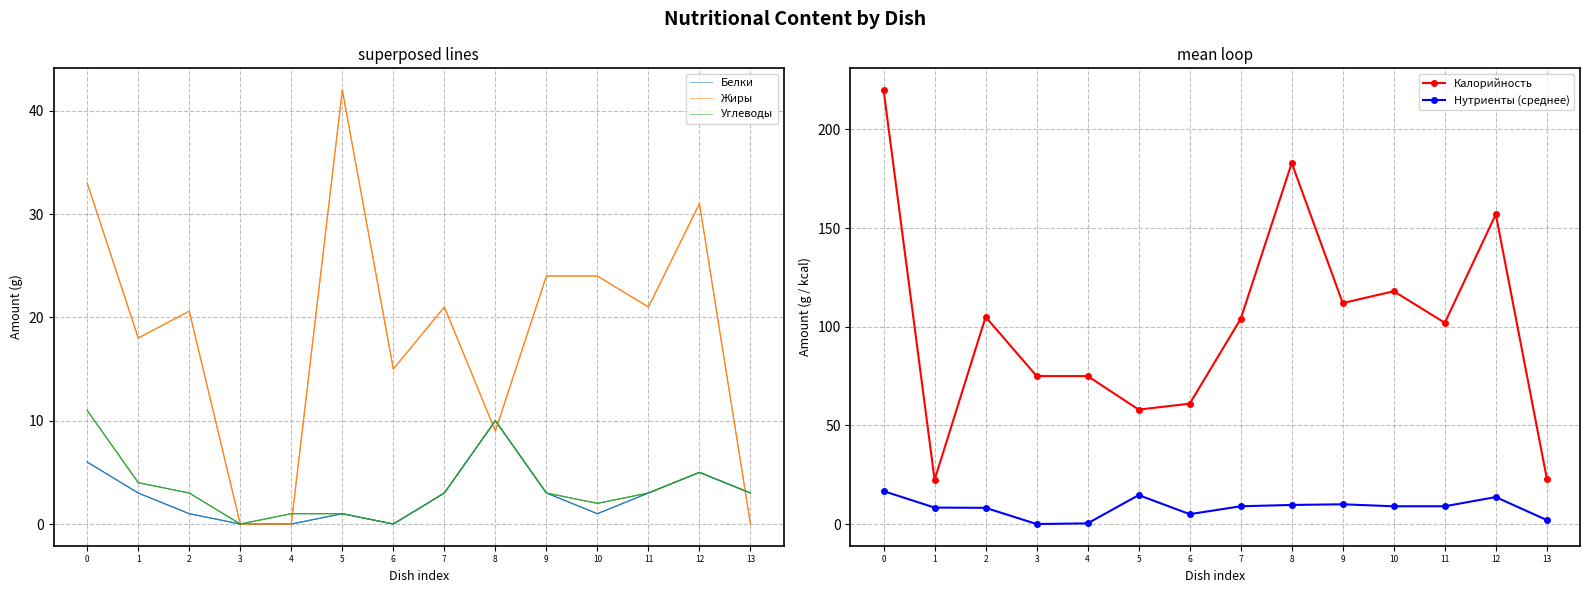

Is the value of Нутриенты (среднее) at 3 greater than the value of Углеводы at 0?

No